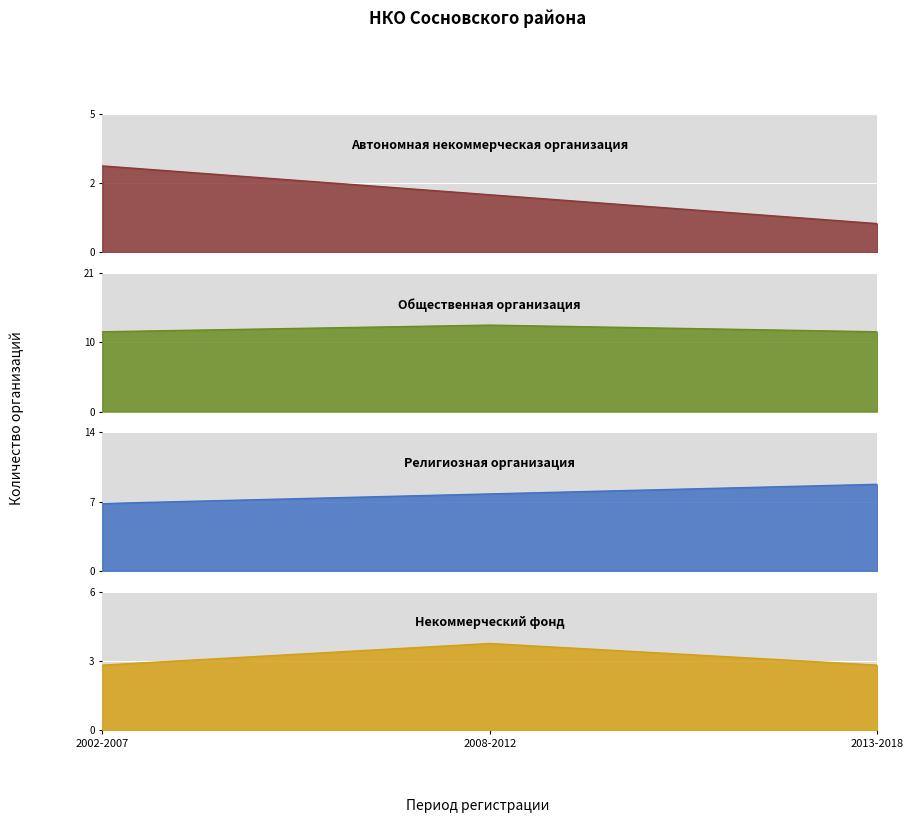

What value does the Автономная некоммерческая организация series have at 2008-2012?

2